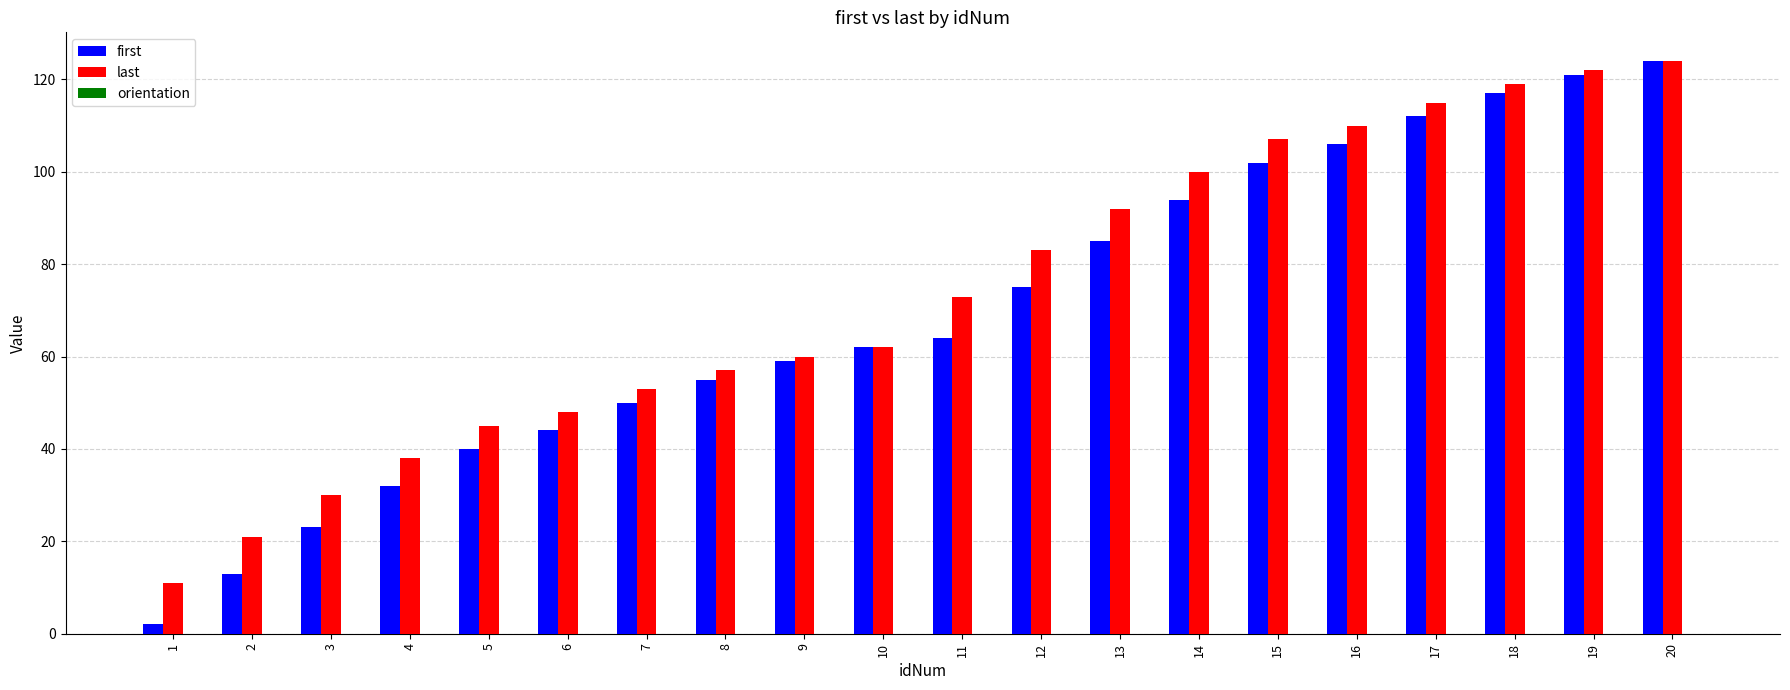

Count the number of categories in the chart.

20